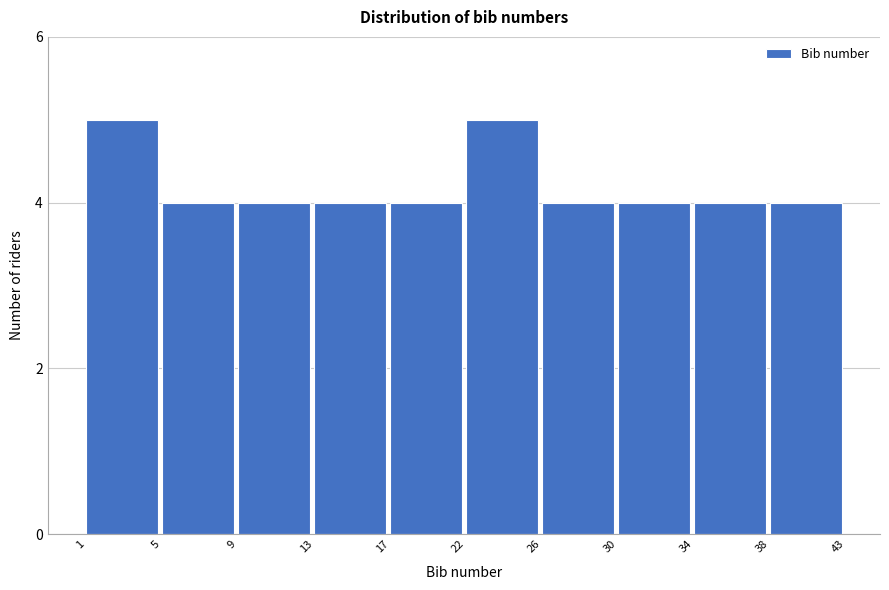

Reading left to right, transcribe all the data shown in this chart.

5	4	4	4	4	5	4	4	4	4